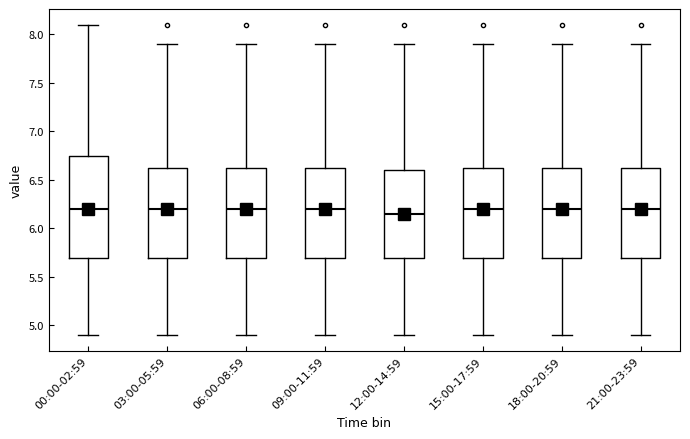

Where does the median line of the box for 03:00-05:59 sit on the y-axis? The values are not printed on the chart, so give them approximately, as read against the axis.

6.20